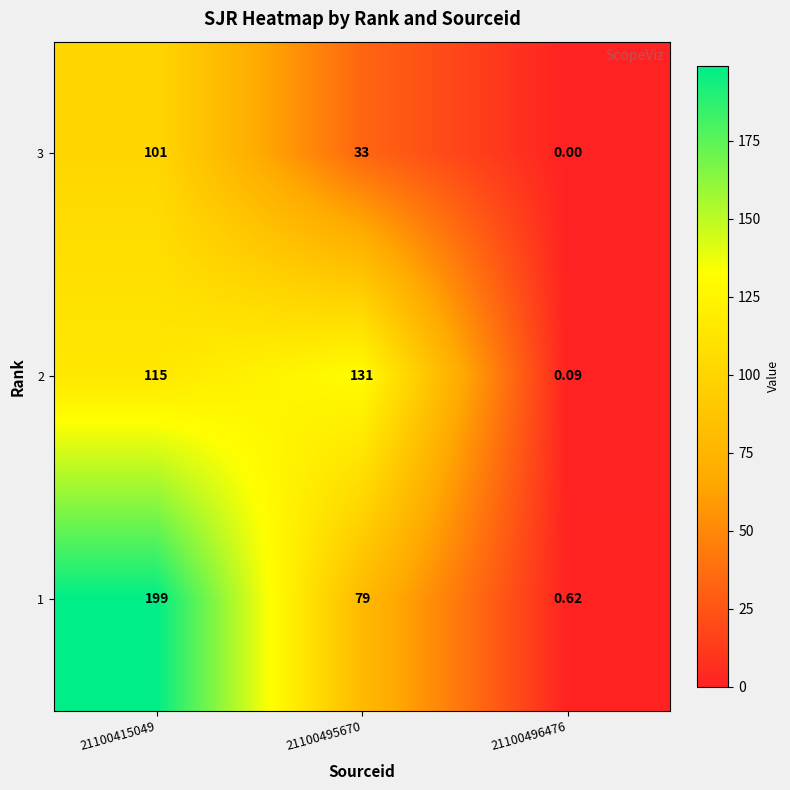

What is the total value across all series at 21100495670?

243.0